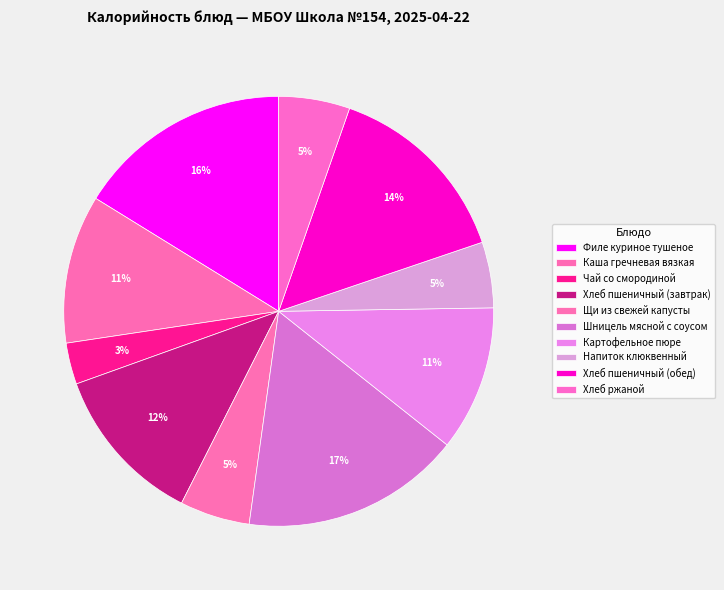

Is it true that Чай со смородиной is 11% of the pie?

False